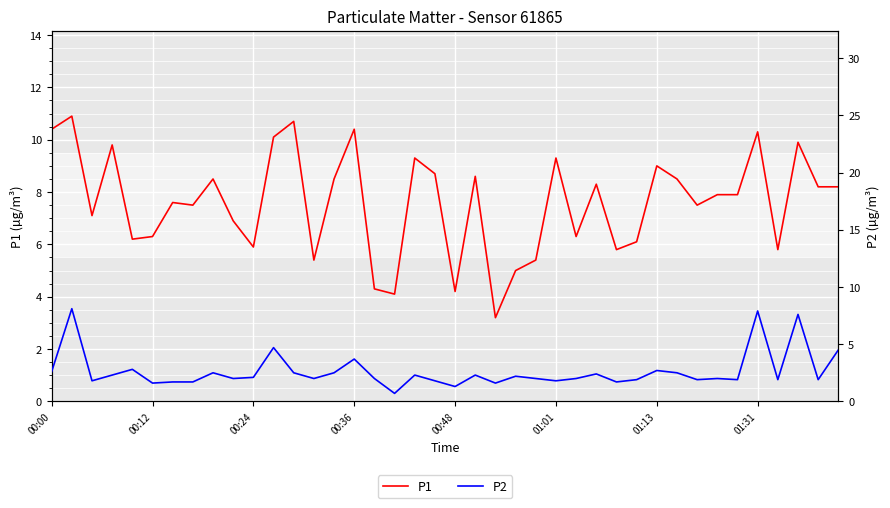

What is the difference between the second highest and minimum values in the P1 series?

7.5